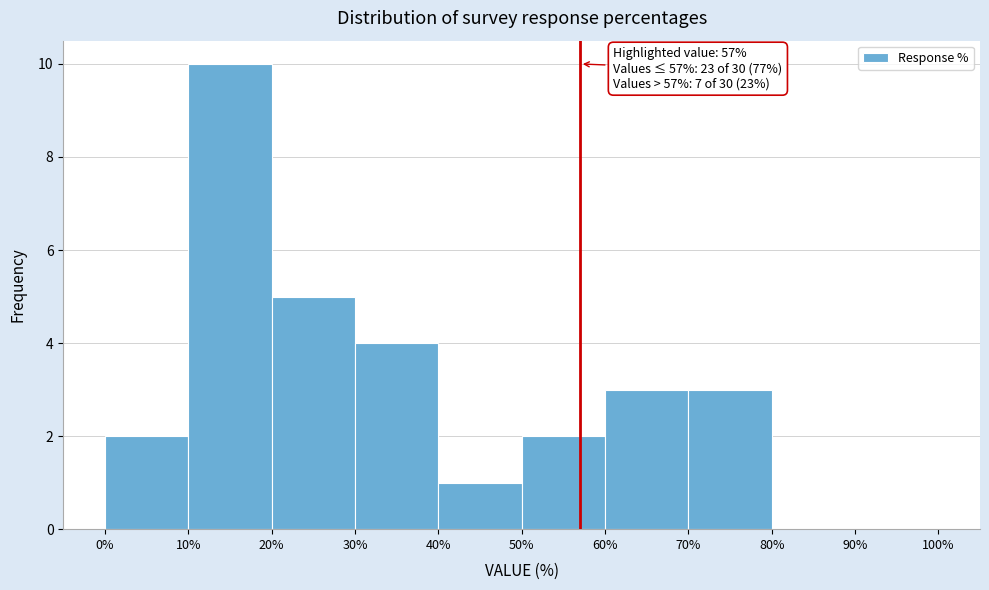

Which range on the x-axis has the tallest bar?

10% to 20%